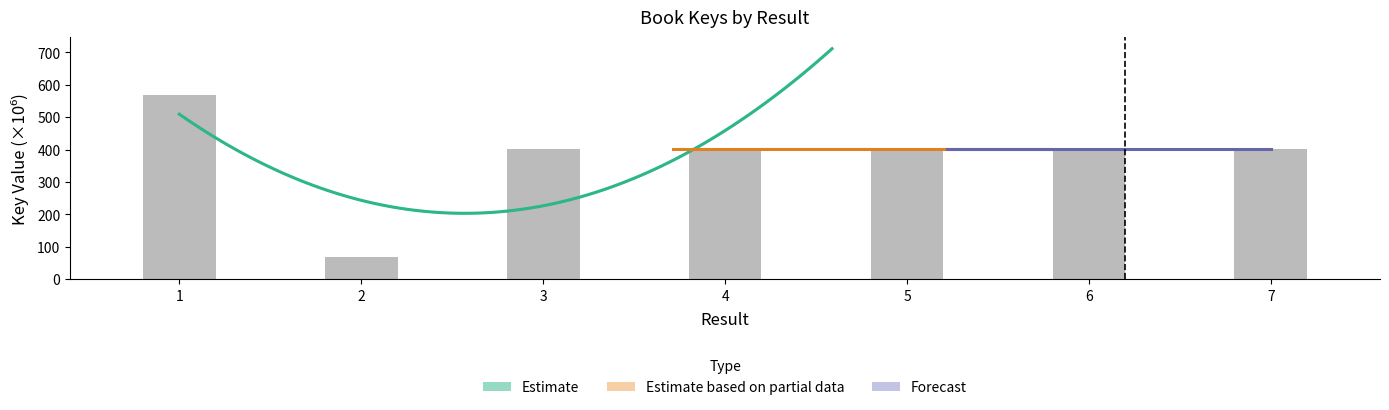

Reading left to right, transcribe all the data shown in this chart.

1=567.3	2=69.5	3=400.7	4=400.7	5=400.7	6=400.7	7=400.7